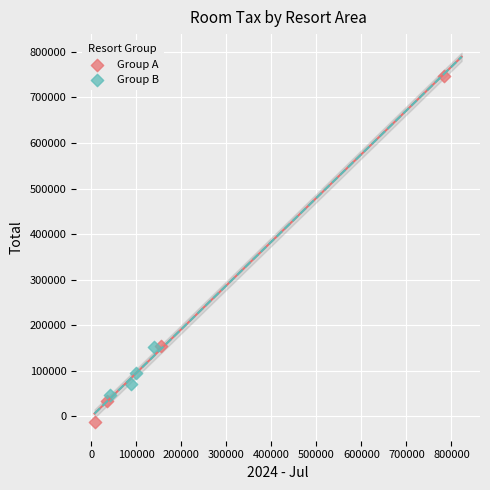

Which series reaches the minimum Y coordinate?

Group A